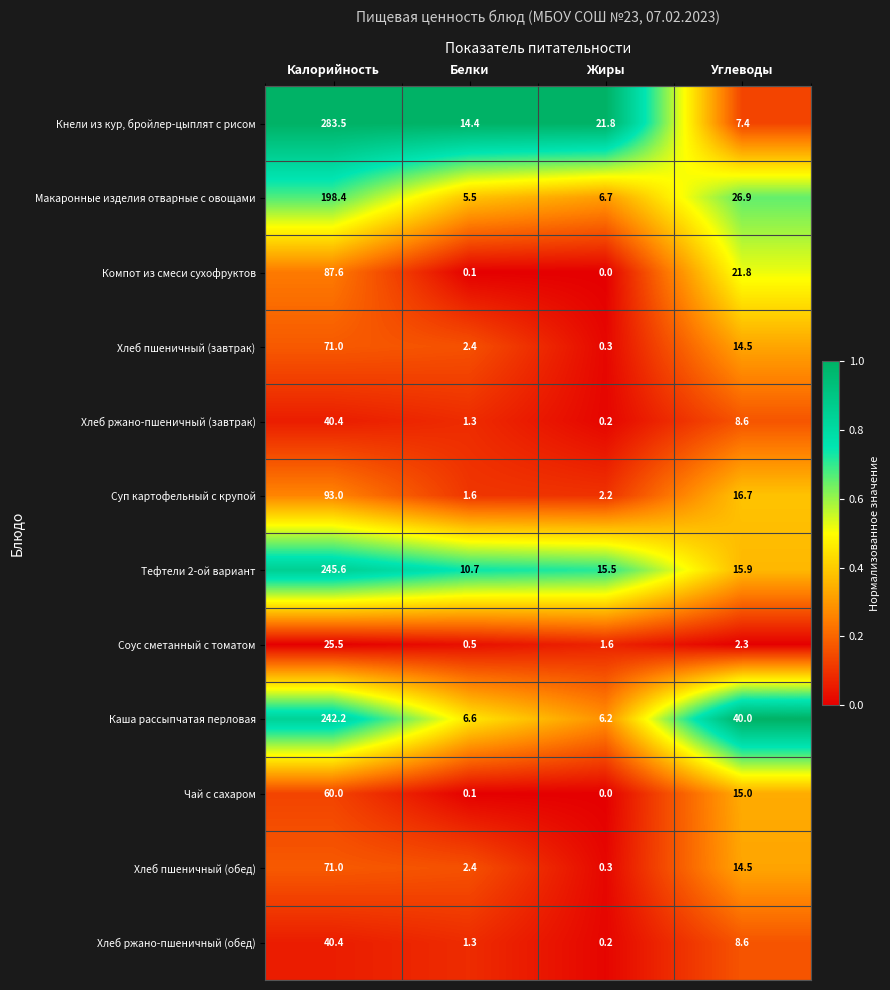

How many distinct data groups are displayed?

12